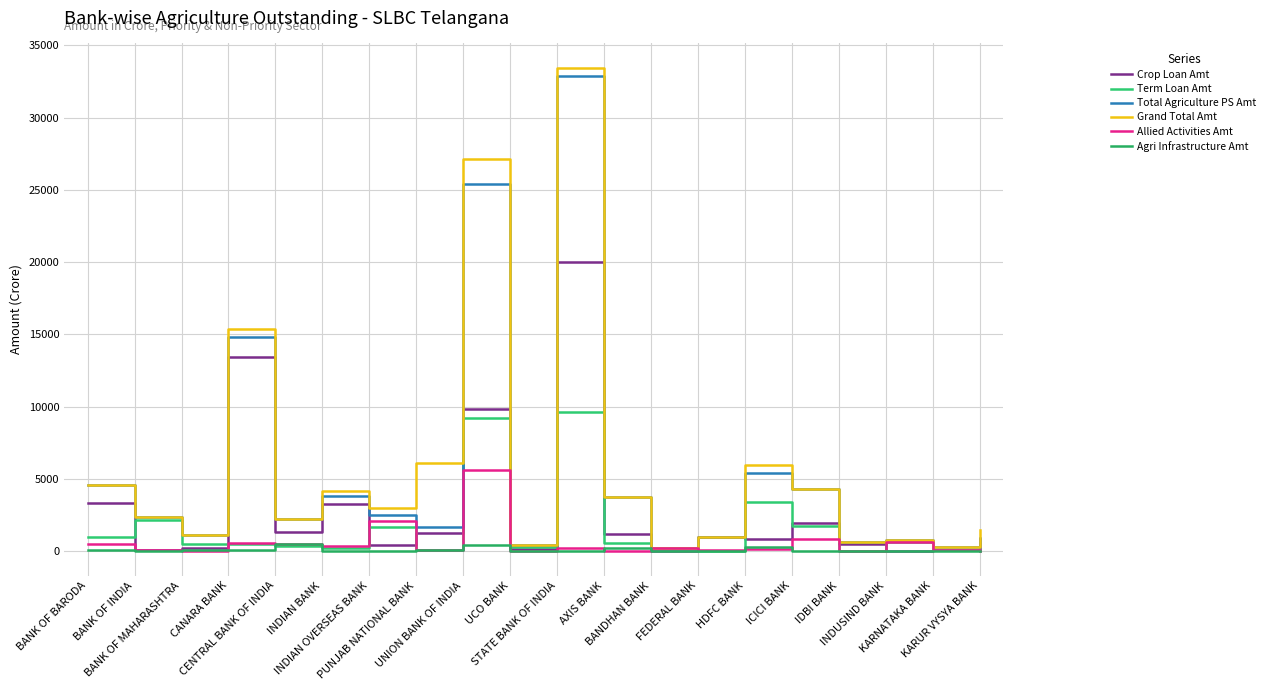

Which series changed the most between UCO BANK and STATE BANK OF INDIA?

Grand Total Amt